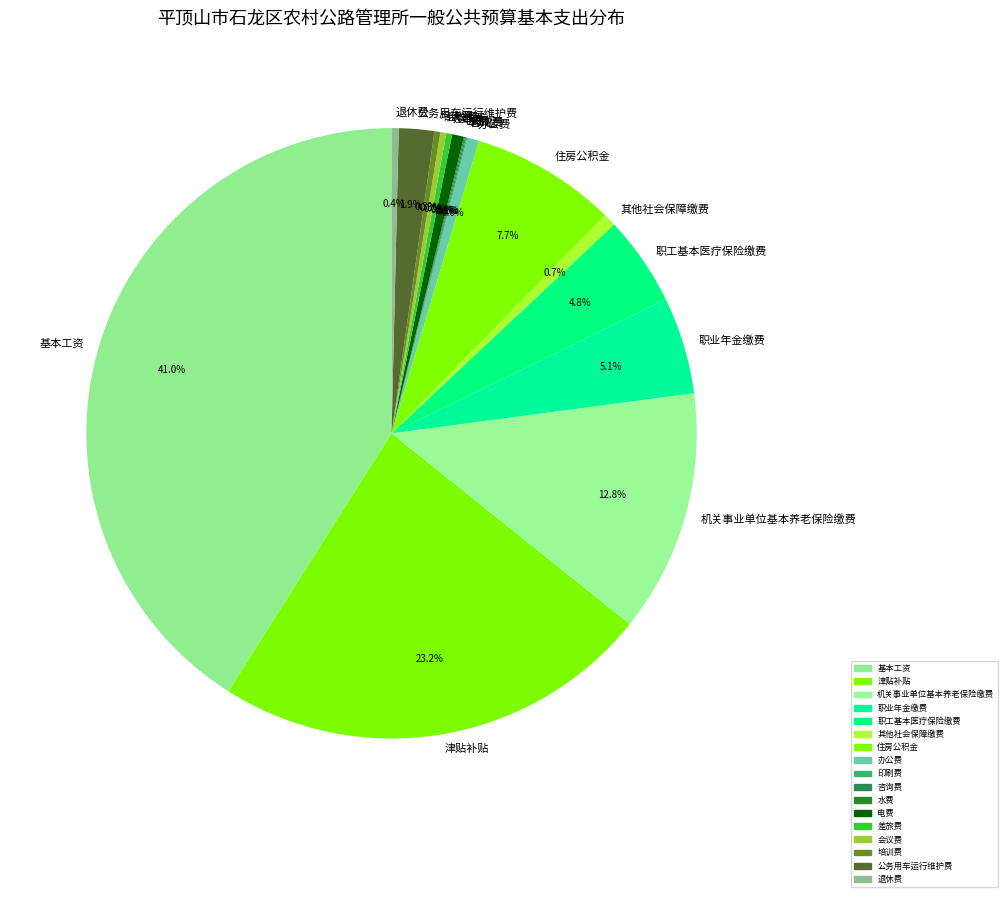

Does 基本工资 account for over 50% of the chart?

No